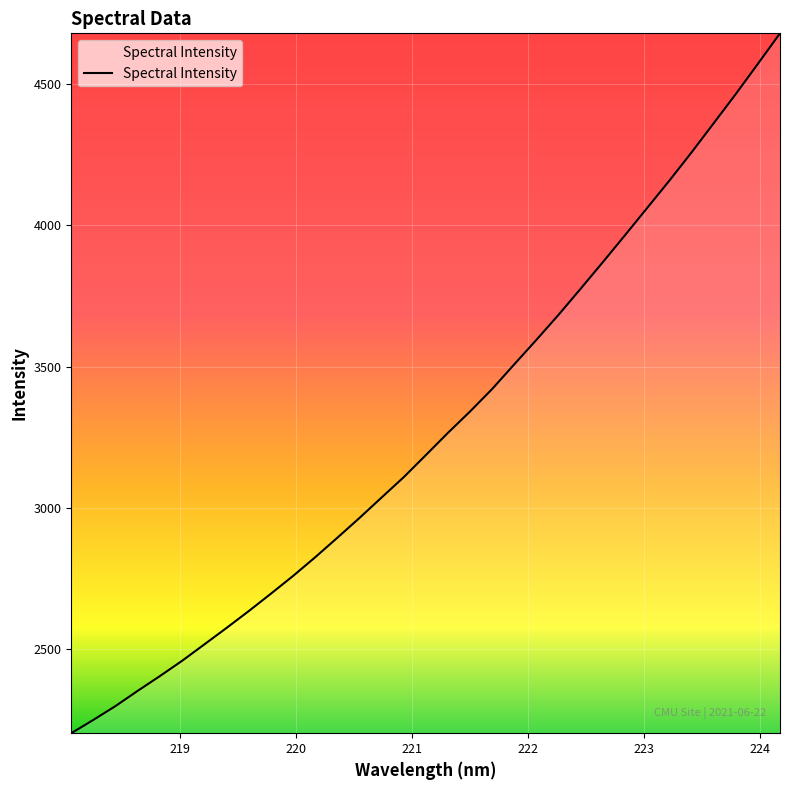

What is the greatest value displayed?

4680.6